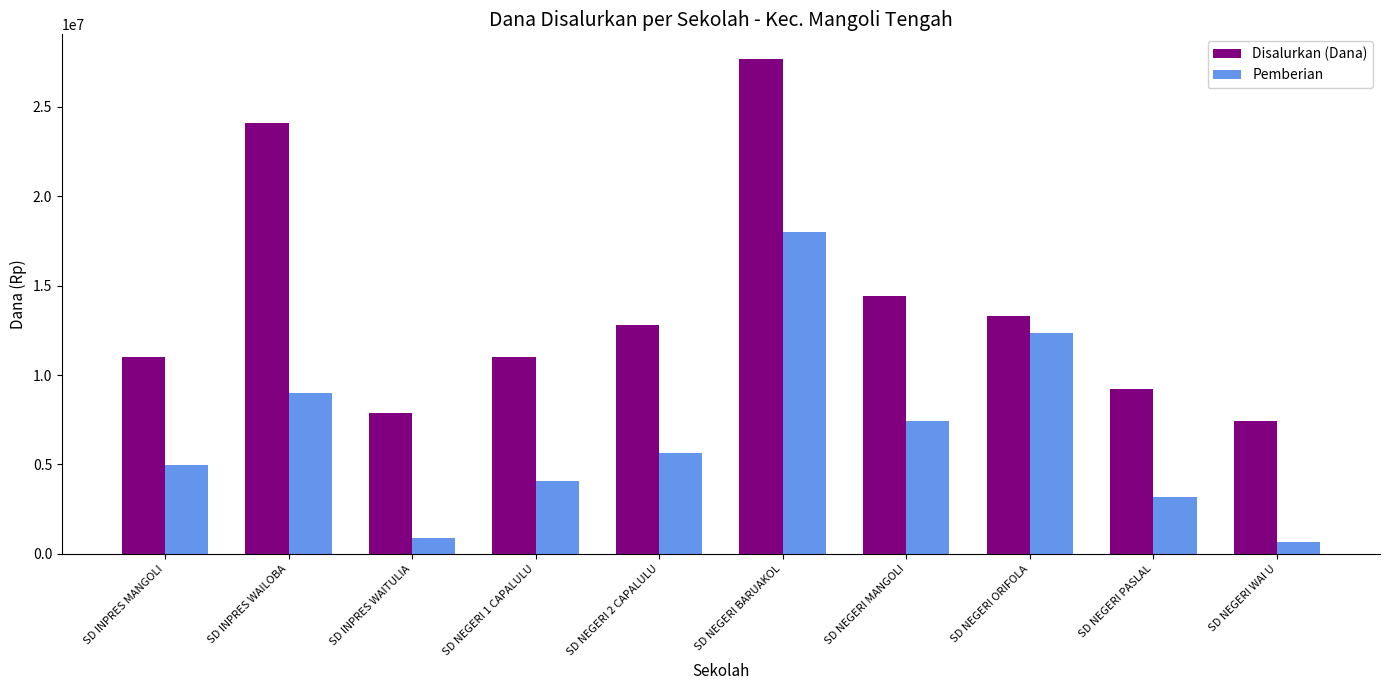

Does the chart contain stacked bars?

No